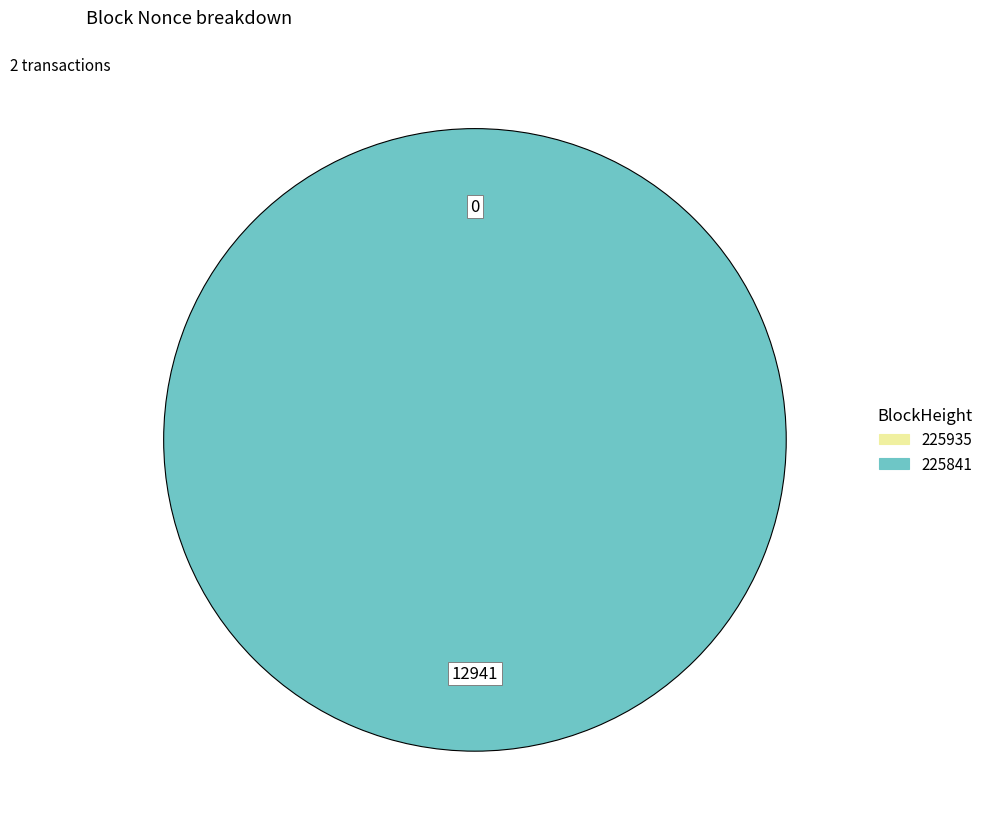

True or false: 225841 accounts for 100% of the total.

True